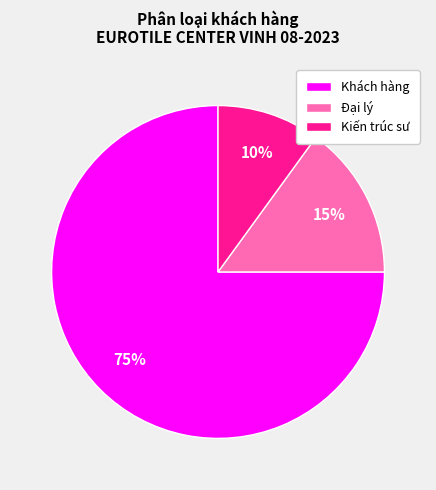

Rank the categories by value from lowest to highest.

Kiến trúc sư, Đại lý, Khách hàng